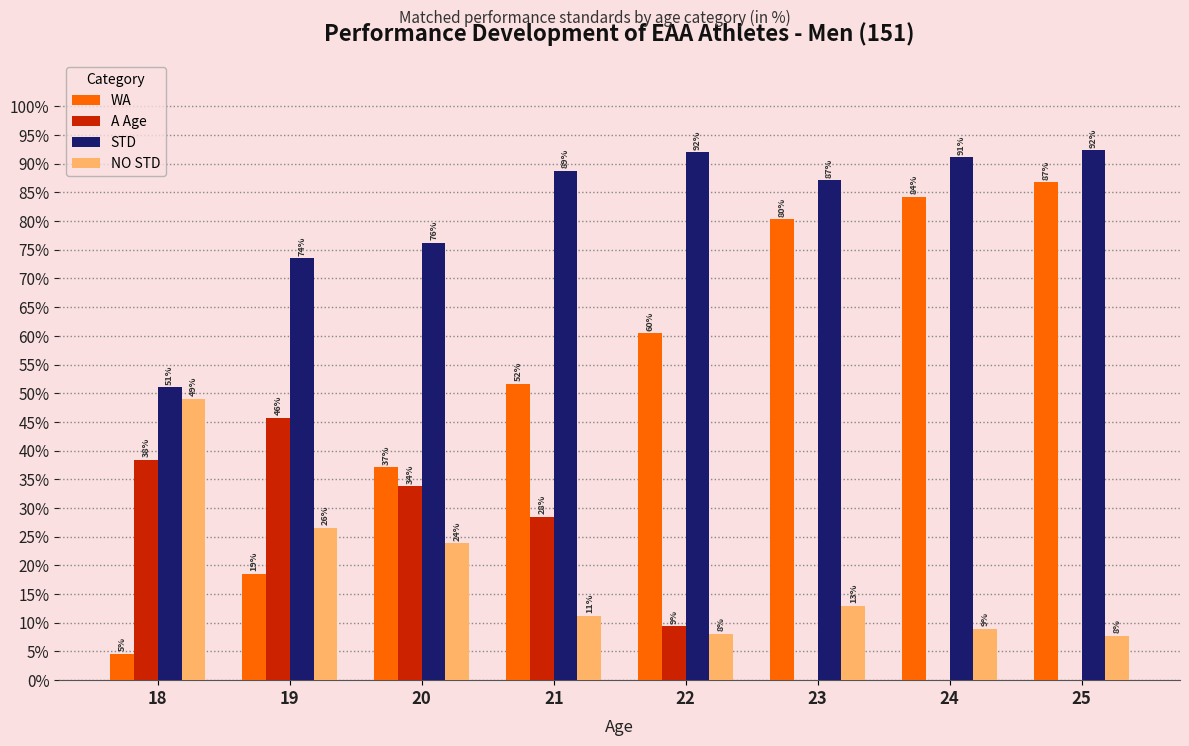

Is it true that STD equals 0.9 at 25?

True